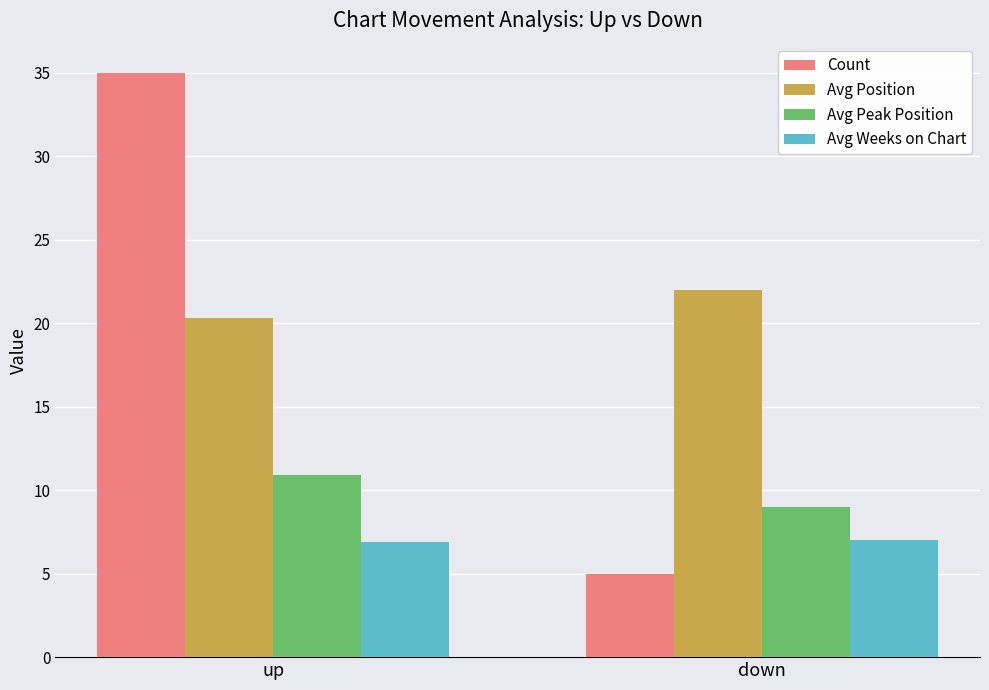

Which series has the largest total across all categories?

Avg Position